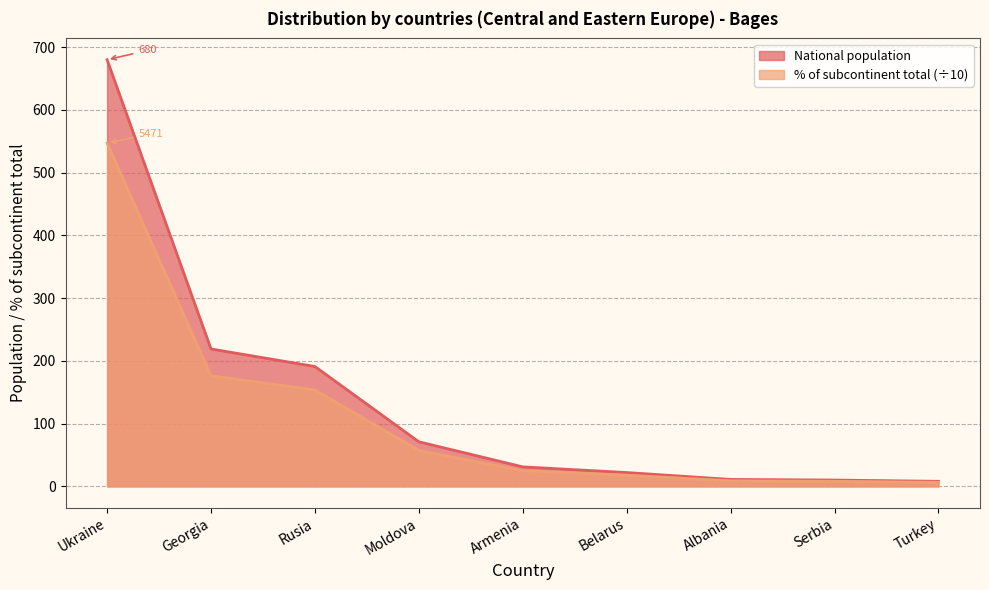

At which label is % of subcontinent total closest to 276?

Georgia